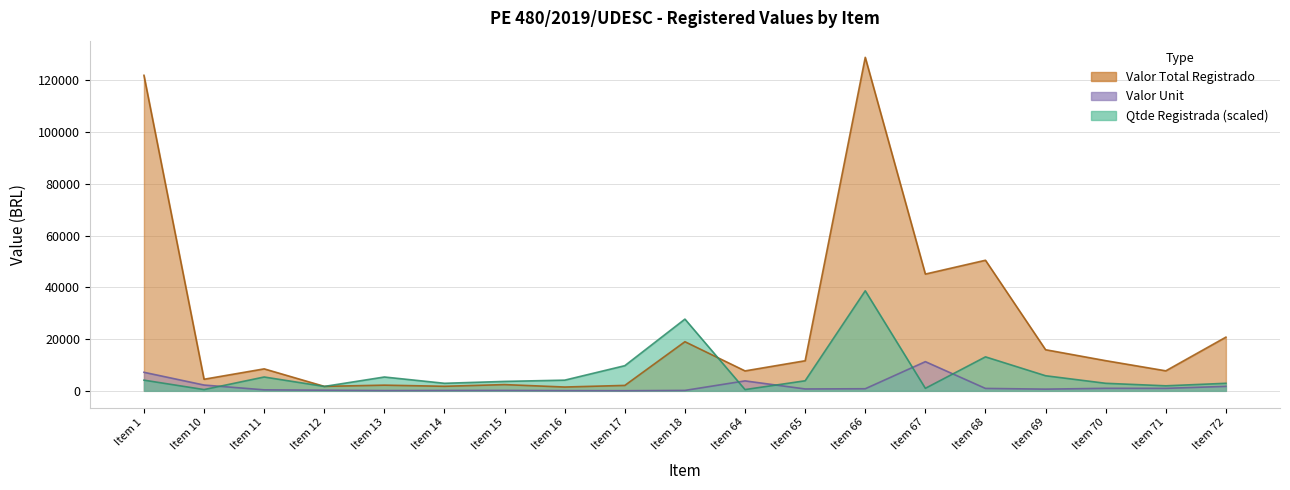

Where is Valor Total Registrado nearest to the value 65209?

Item 68